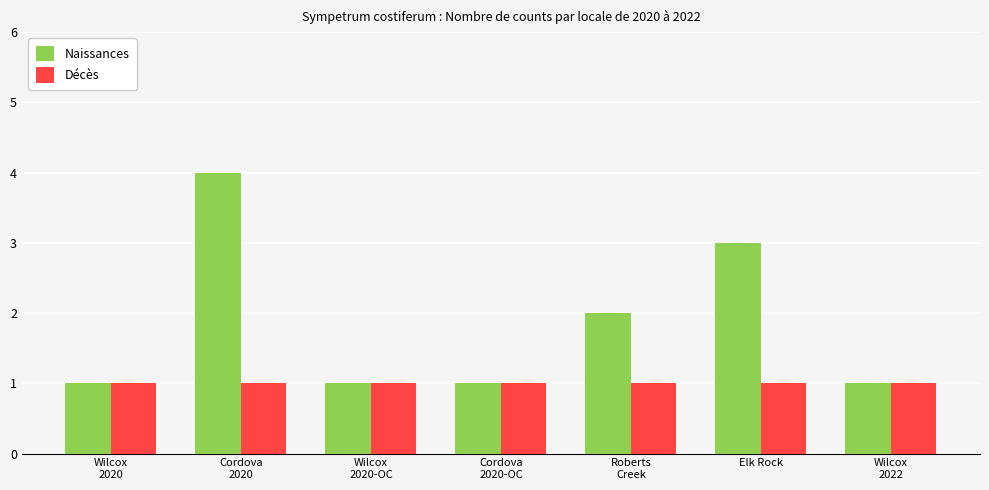

What is the greatest value displayed?

4